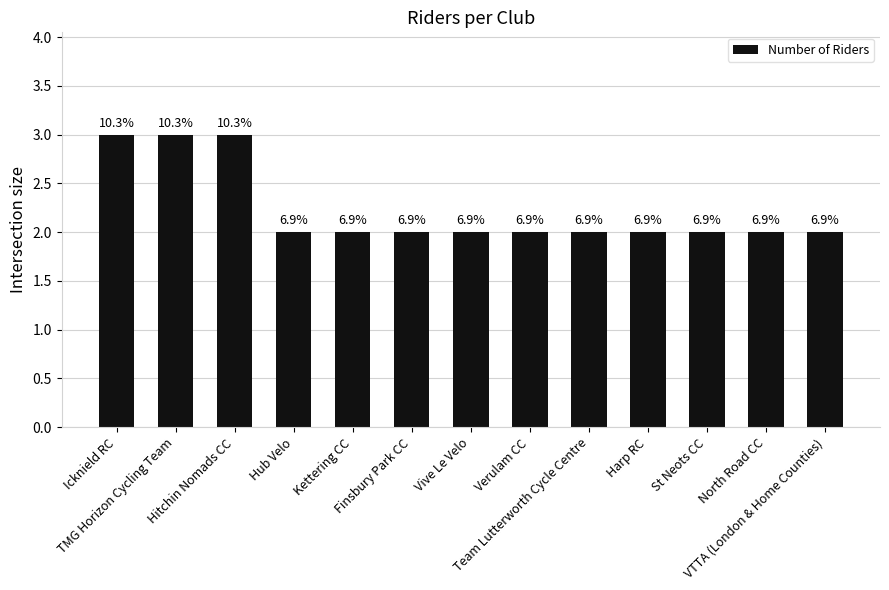

Are the bars grouped side by side (vs. stacked)?

No